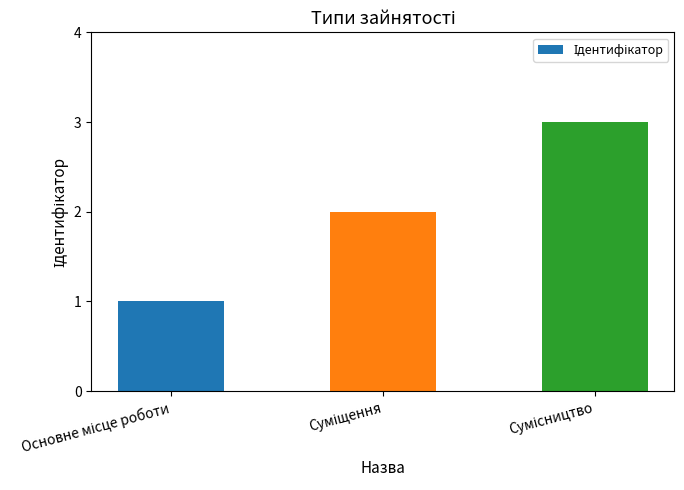

How many data points are less than 2?

1